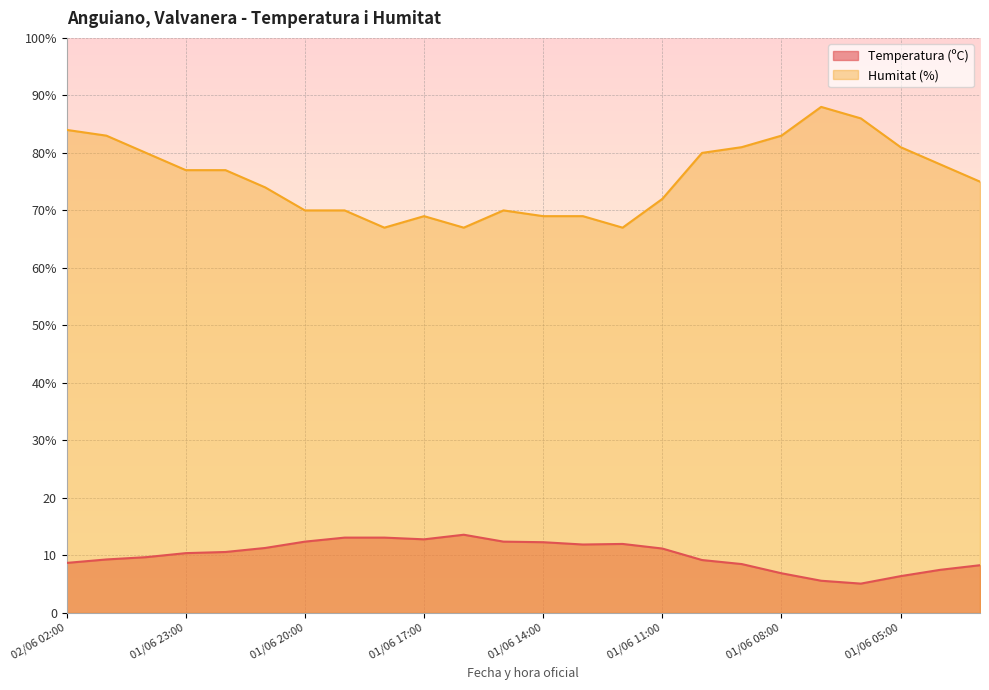

Read the Temperatura (ºC) value at 01/06 08:00.

6.9